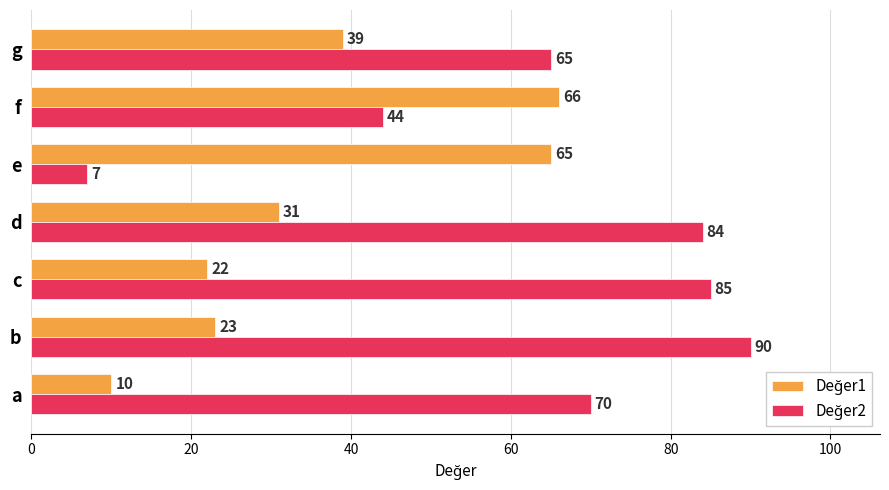

Which category has the highest value across all series?

b